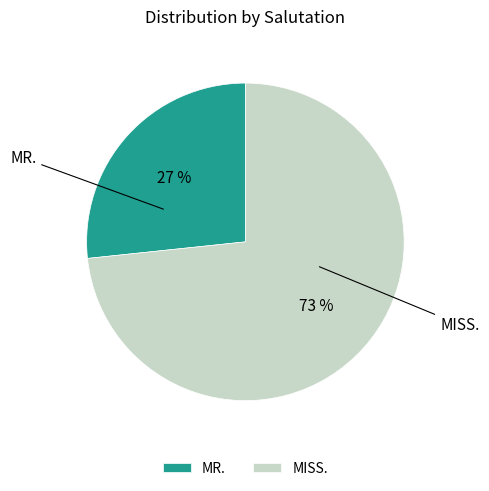

To the nearest percent, what percentage of the pie is MISS.?

73%